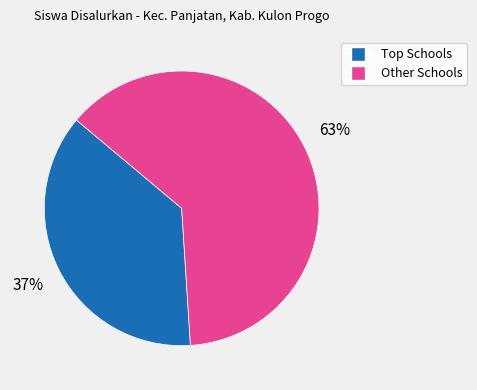

To the nearest percent, what is the average slice percentage?

50%